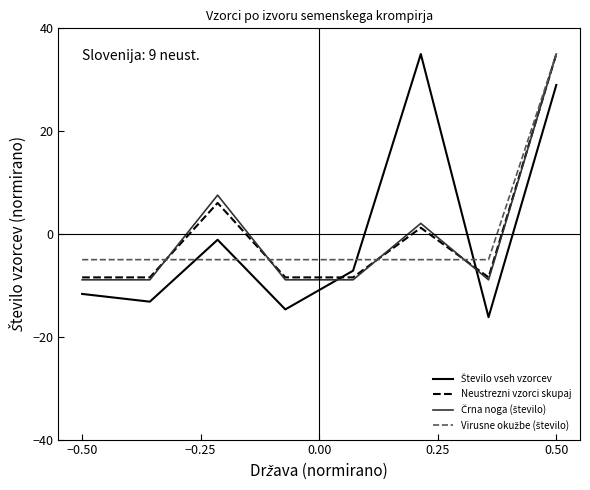

At how many categories does at least one series exceed 9?

2